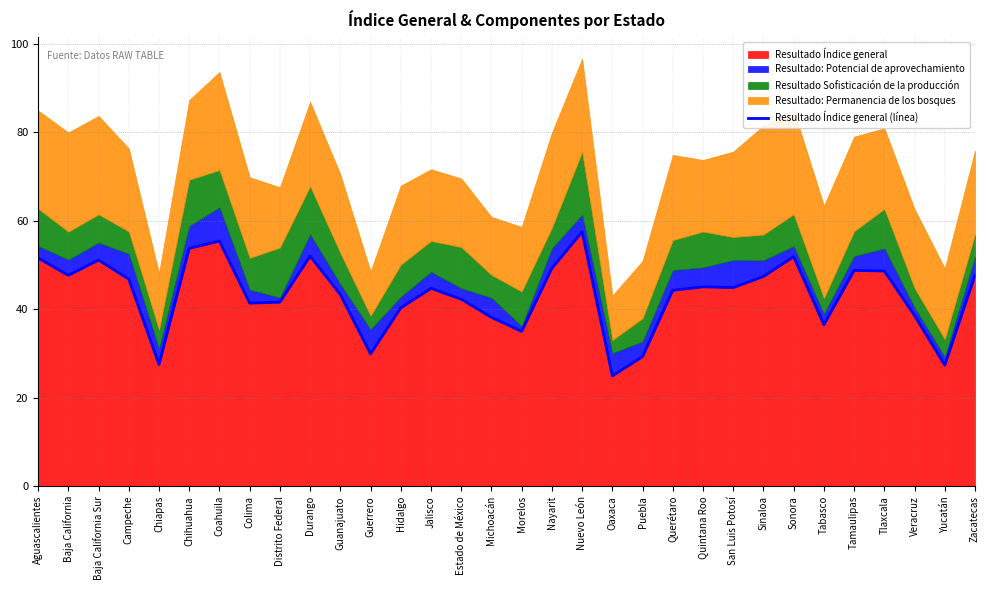

What is the value of the 16th point from the left?

38.2